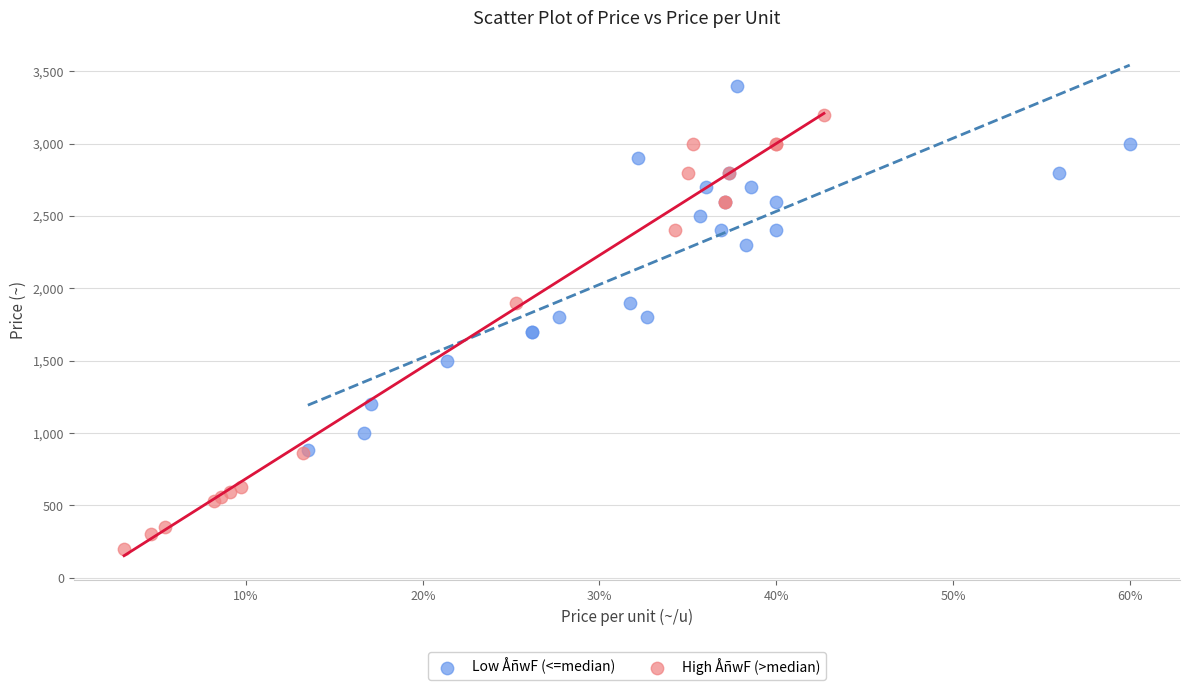

Which series reaches the maximum Y coordinate?

Low ÅñwF (<=median)